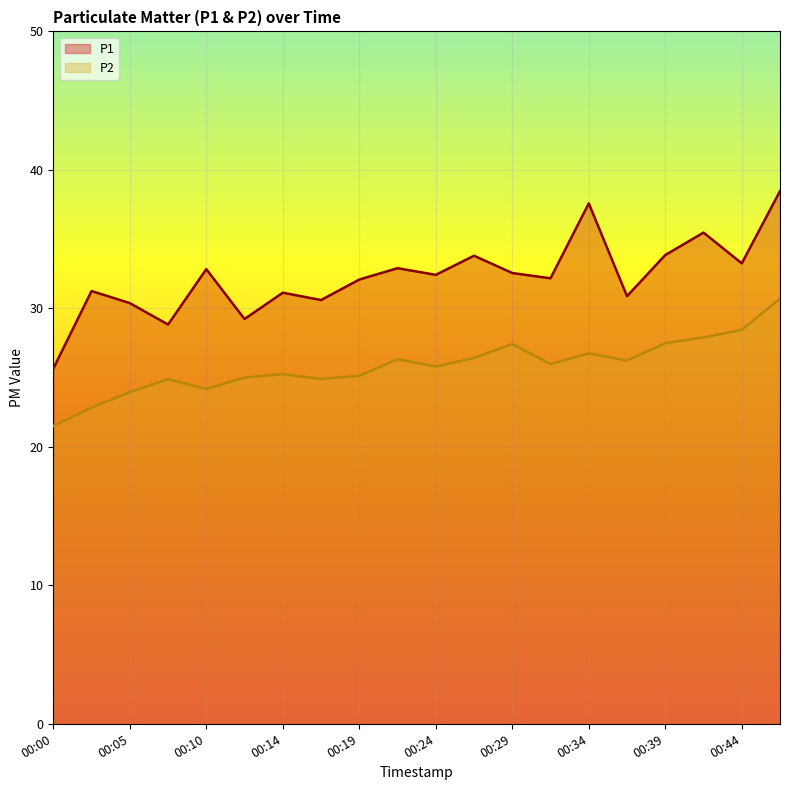

What are all the series names shown in the legend?

P1, P2